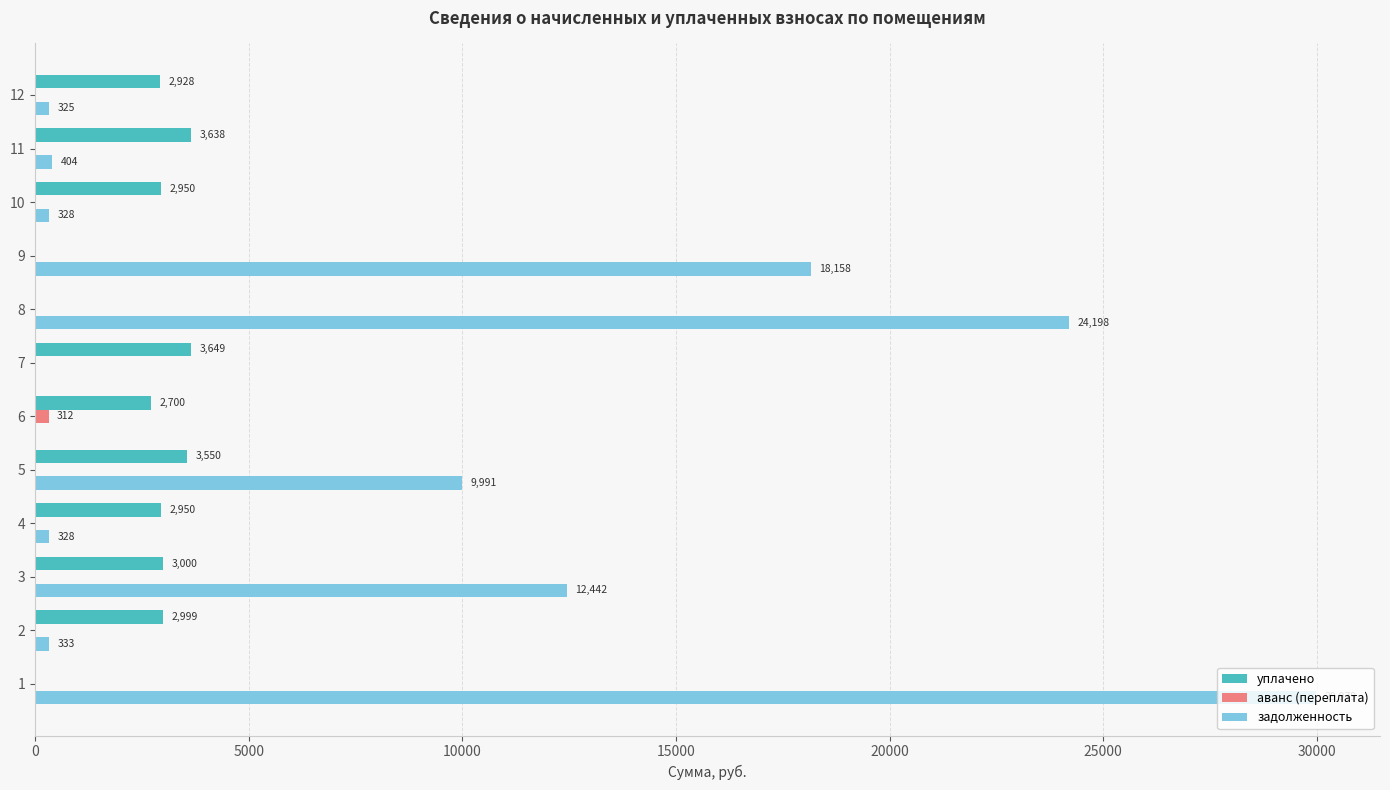

What is the maximum value shown in the chart?

29978.7